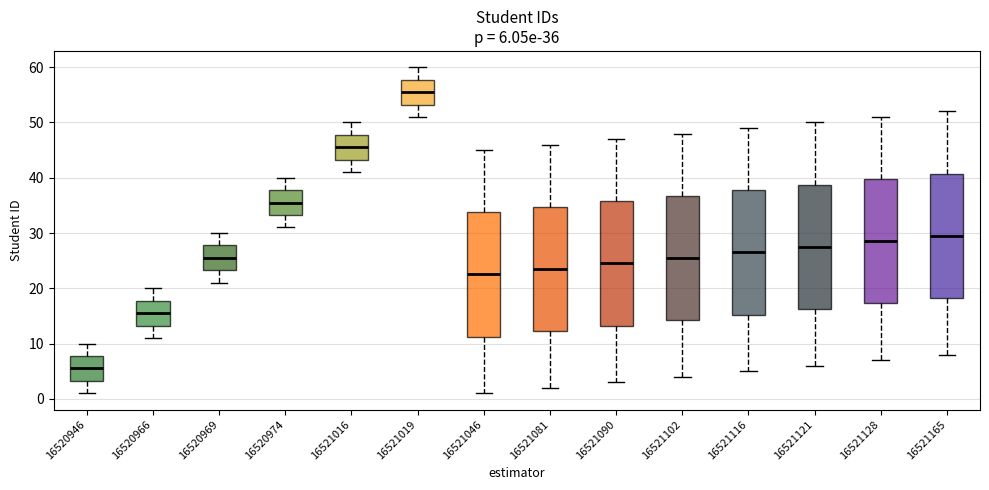

Which box's median line is the lowest?

16520946